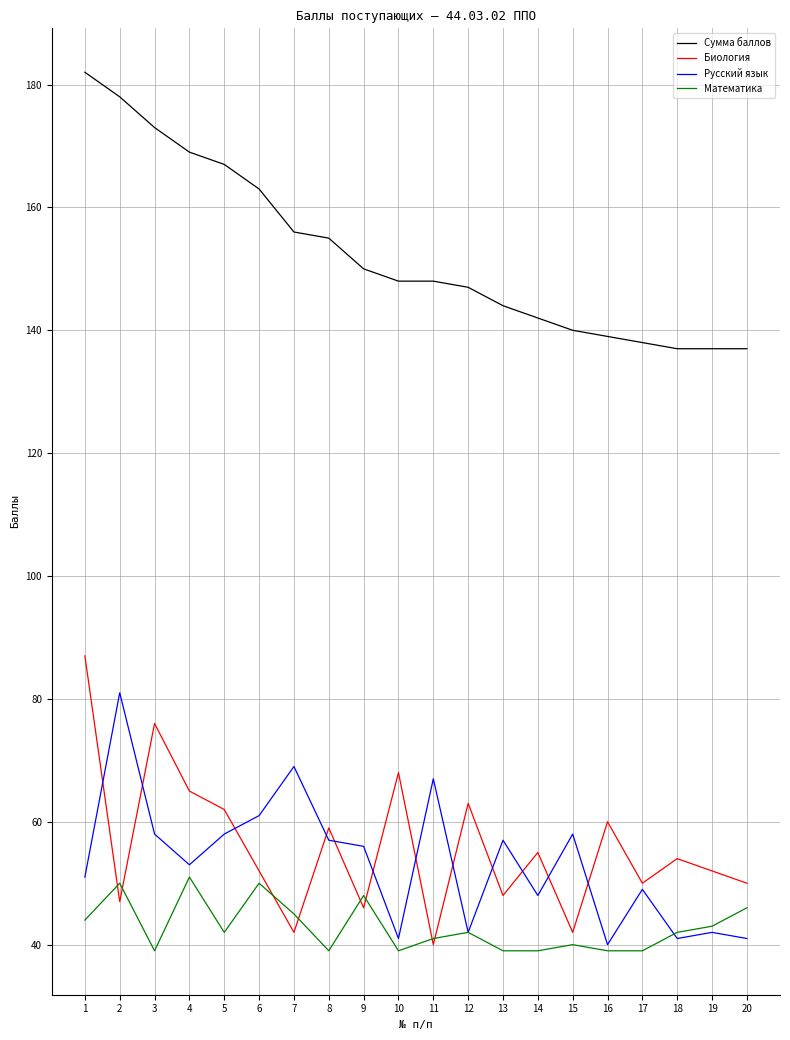

True or false: Сумма баллов has a value of 301 at 3.

False